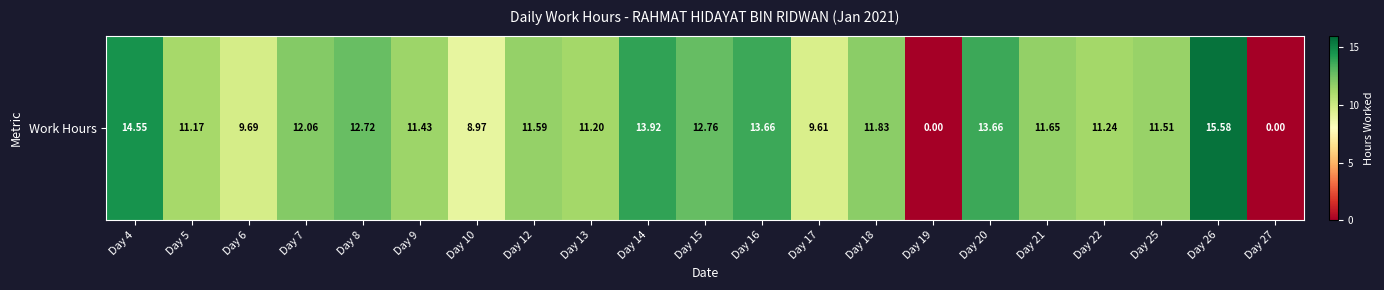

What is the sum of all values?

228.8